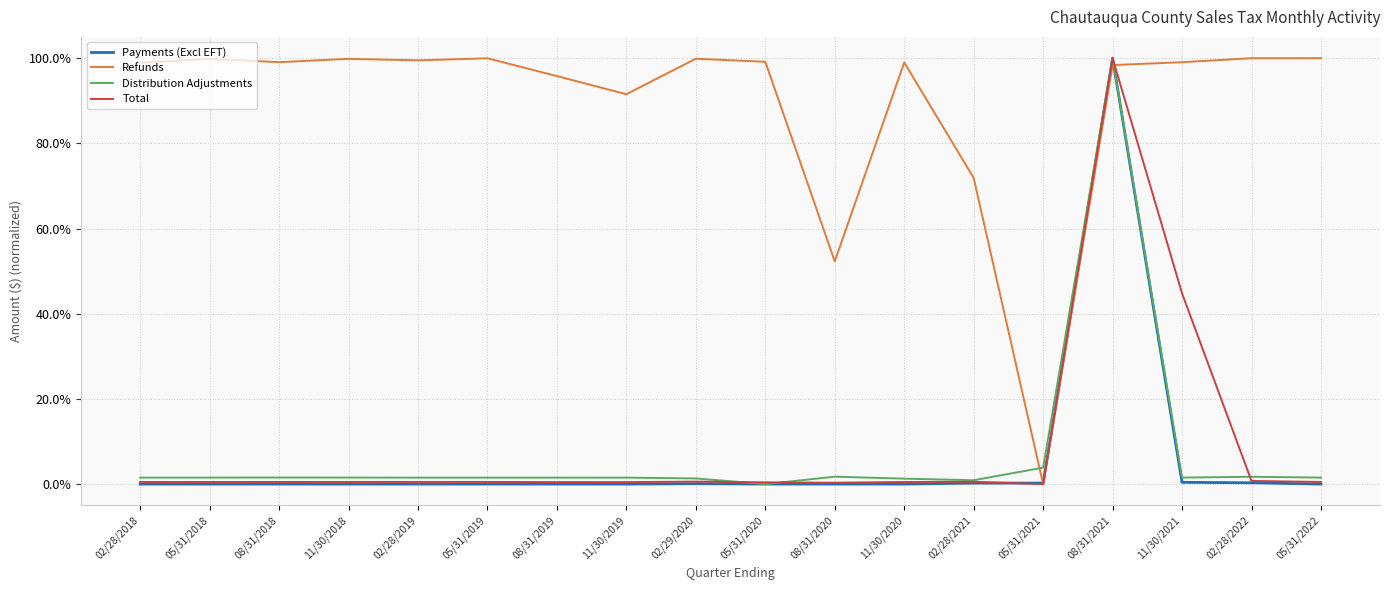

True or false: Total has more than 1 interior local peaks.

True